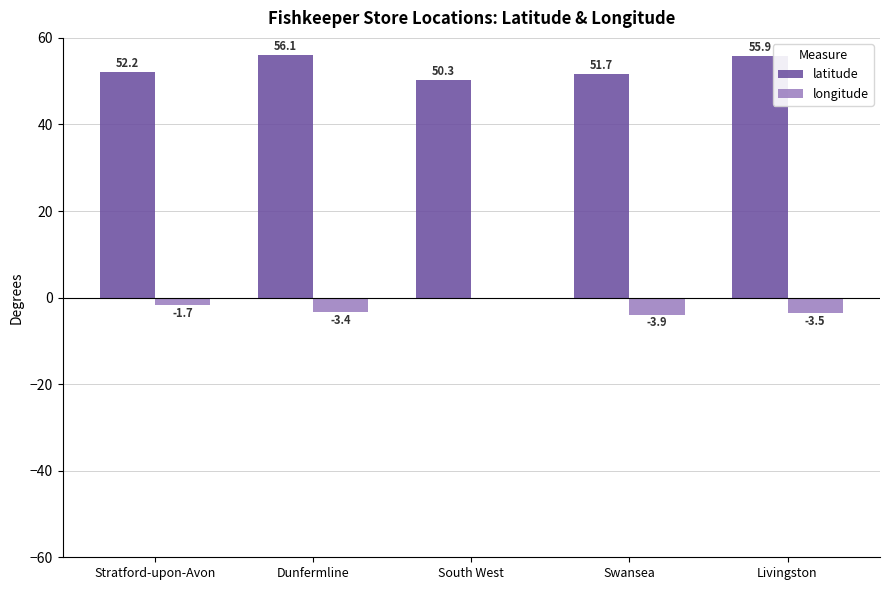

At which category is the sum across all series the highest?

Dunfermline